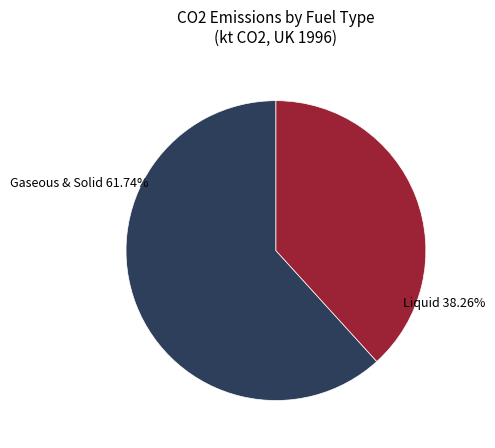

To the nearest percent, what is the average slice percentage?

50%